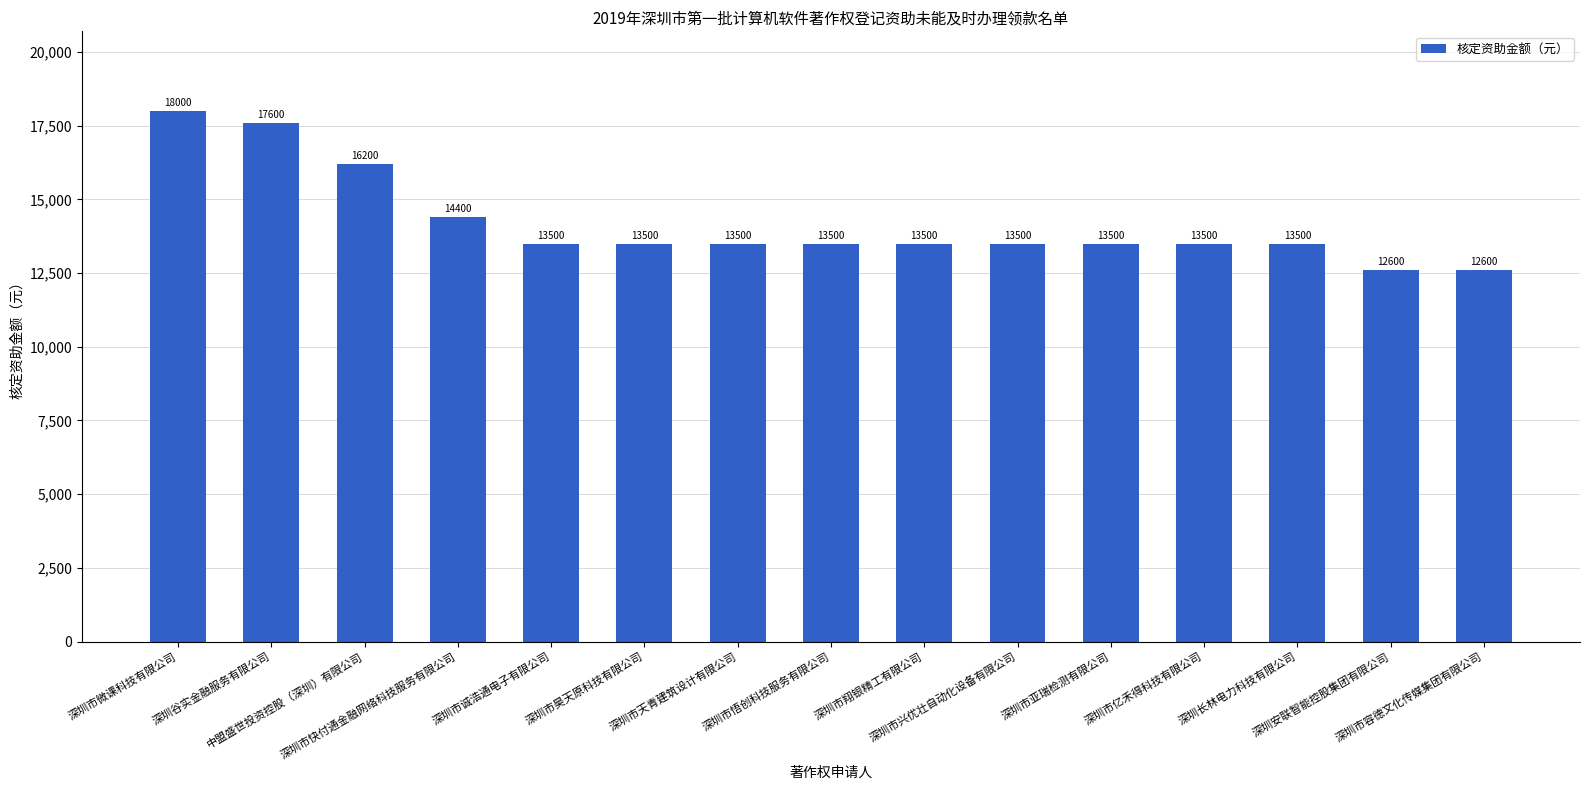

How many values are between 13500 and 14400?

10